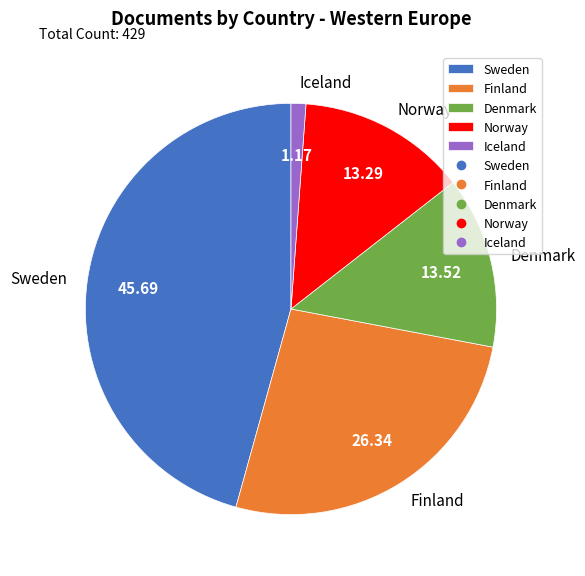

Does Denmark account for over 50% of the chart?

No